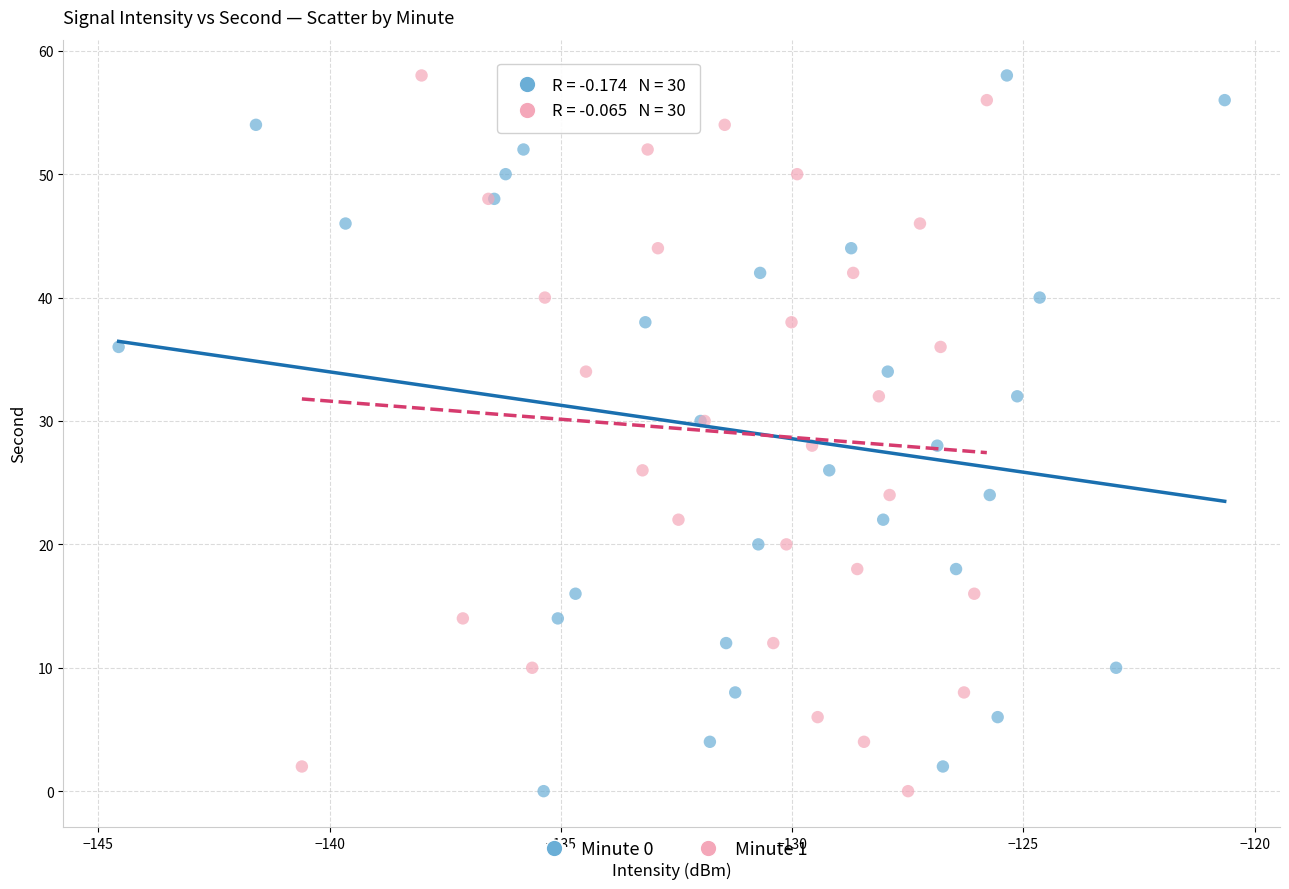

What are all the series names shown in the legend?

Minute 0, Minute 1